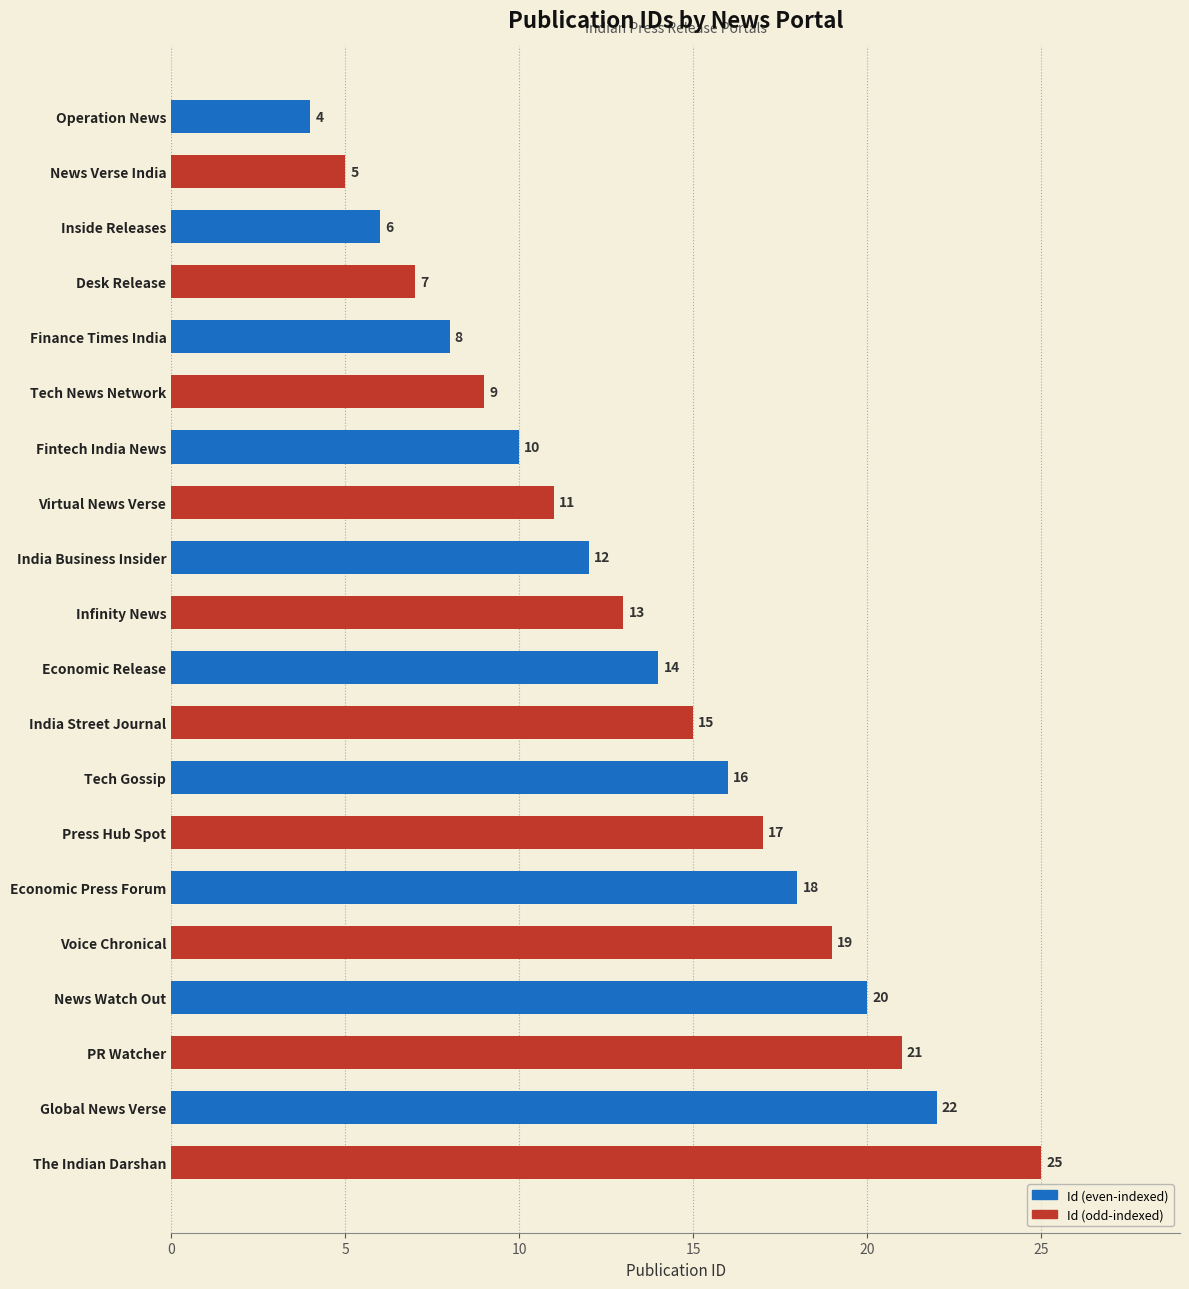

Read the value at The Indian Darshan, to the nearest 5.

25